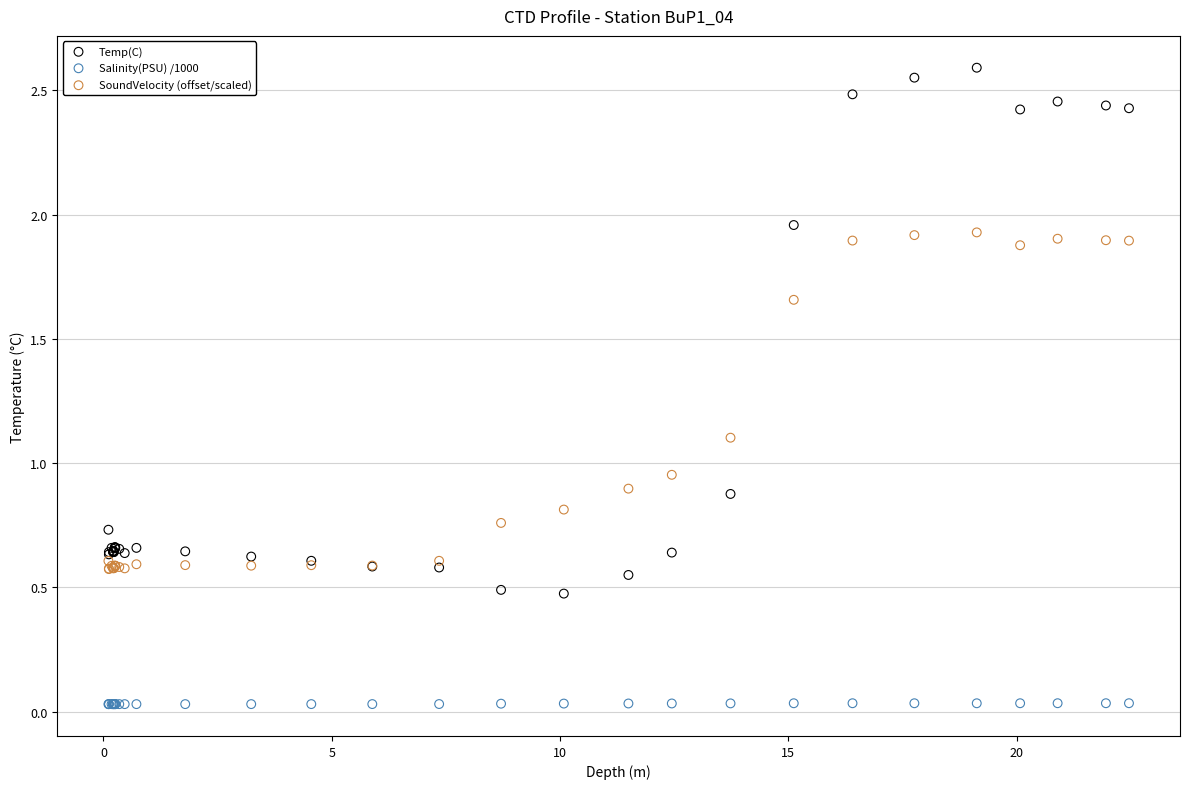

What is the X range (max minus min) for the scatter plot?

22.4